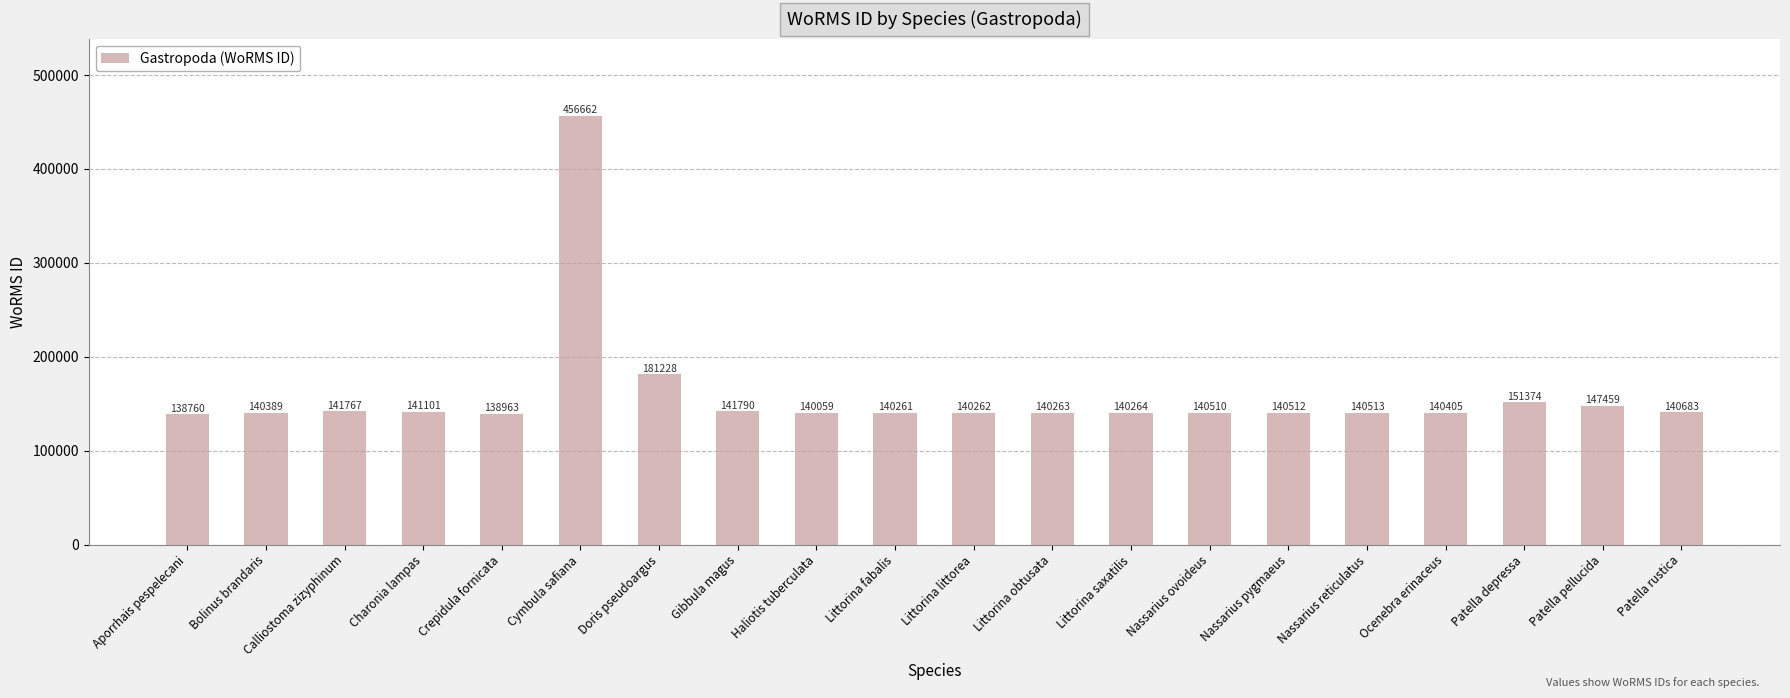

The chart shows a value of 196907 at Littorina littorea. True or false?

False